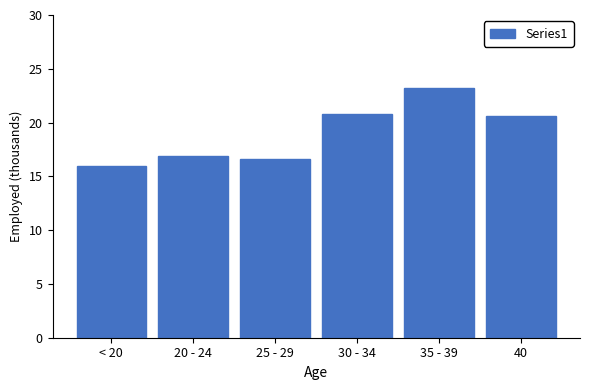

Reading left to right, list all the values displayed in this chart.

16.0	16.9	16.6	20.8	23.2	20.6